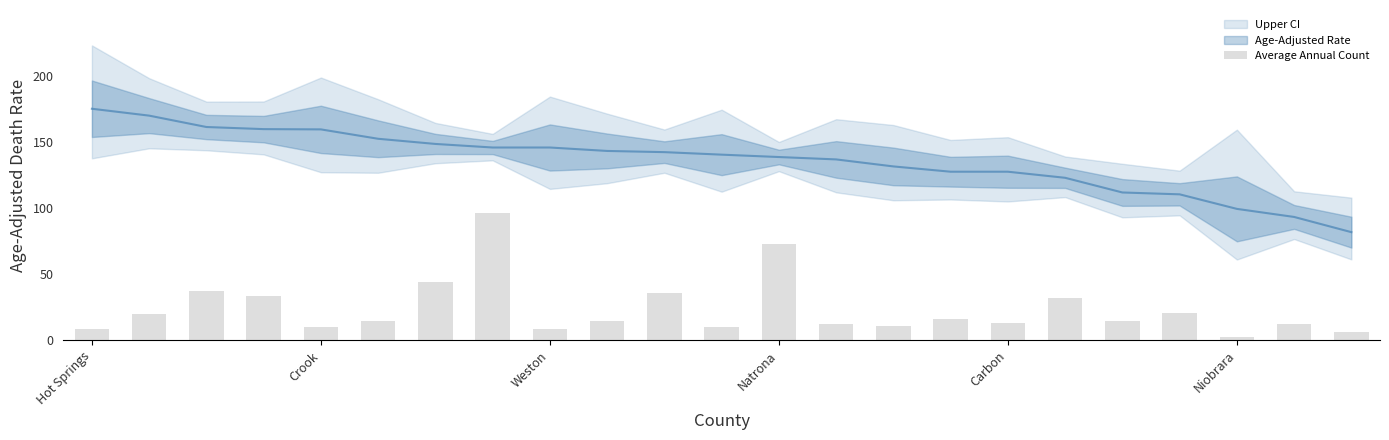

What position from the left is 19?

20